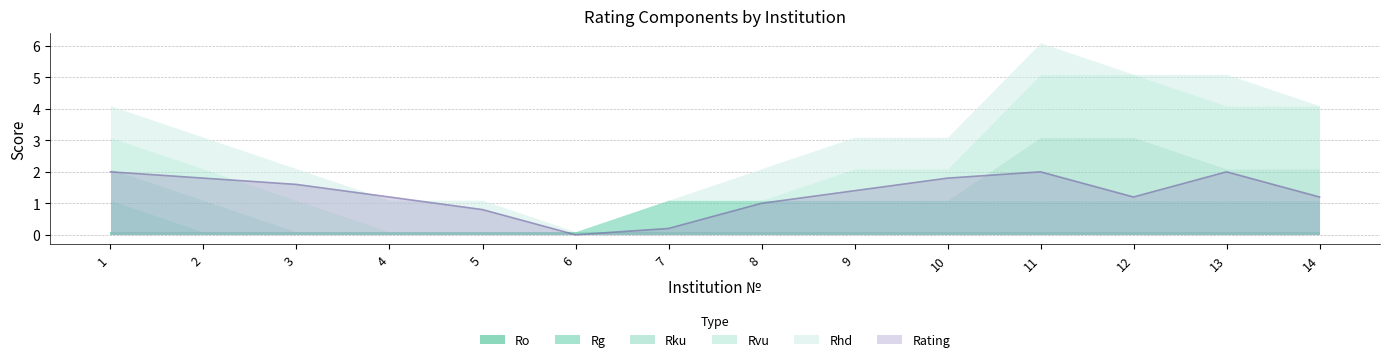

Is it true that Rating equals 1.4 at 9?

True